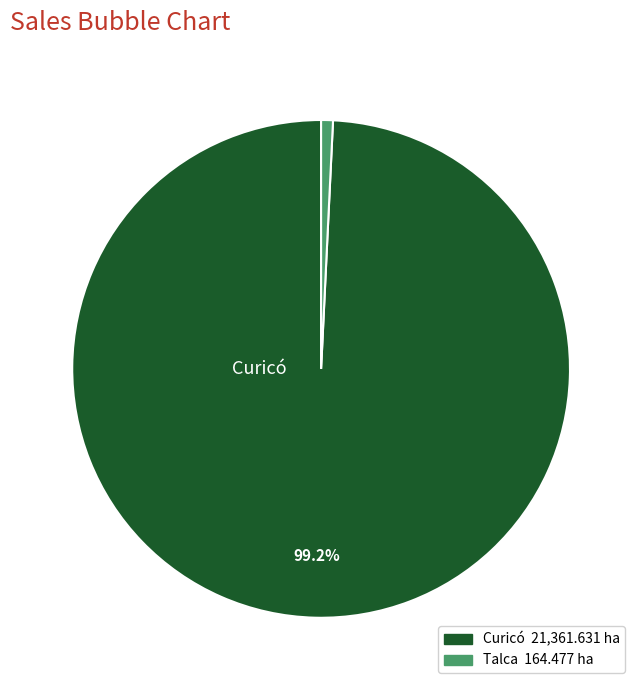

Which slice is the smallest?

Talca